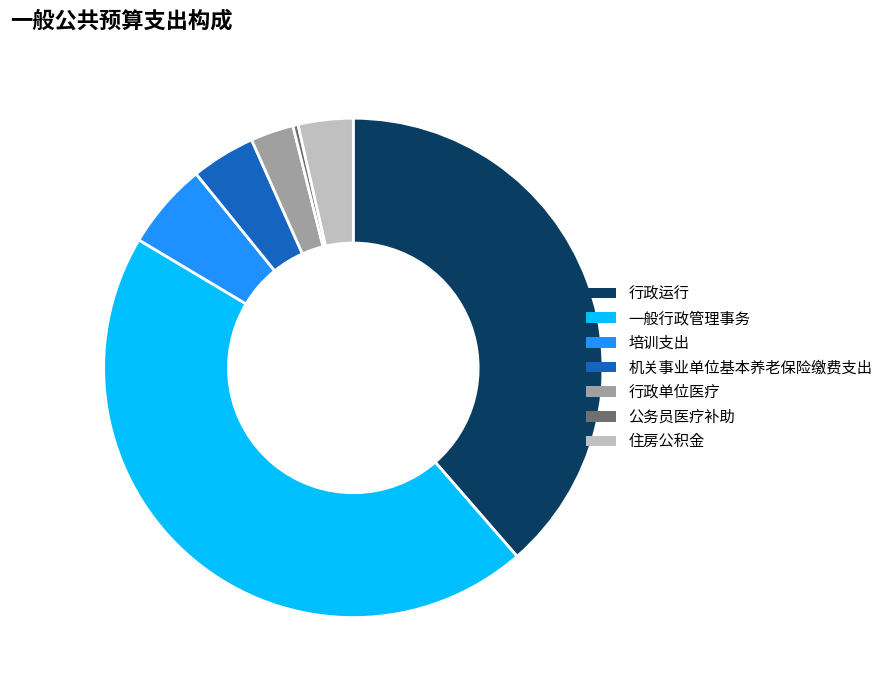

Is the sum of 机关事业单位基本养老保险缴费支出 and 一般行政管理事务 greater than half?

No